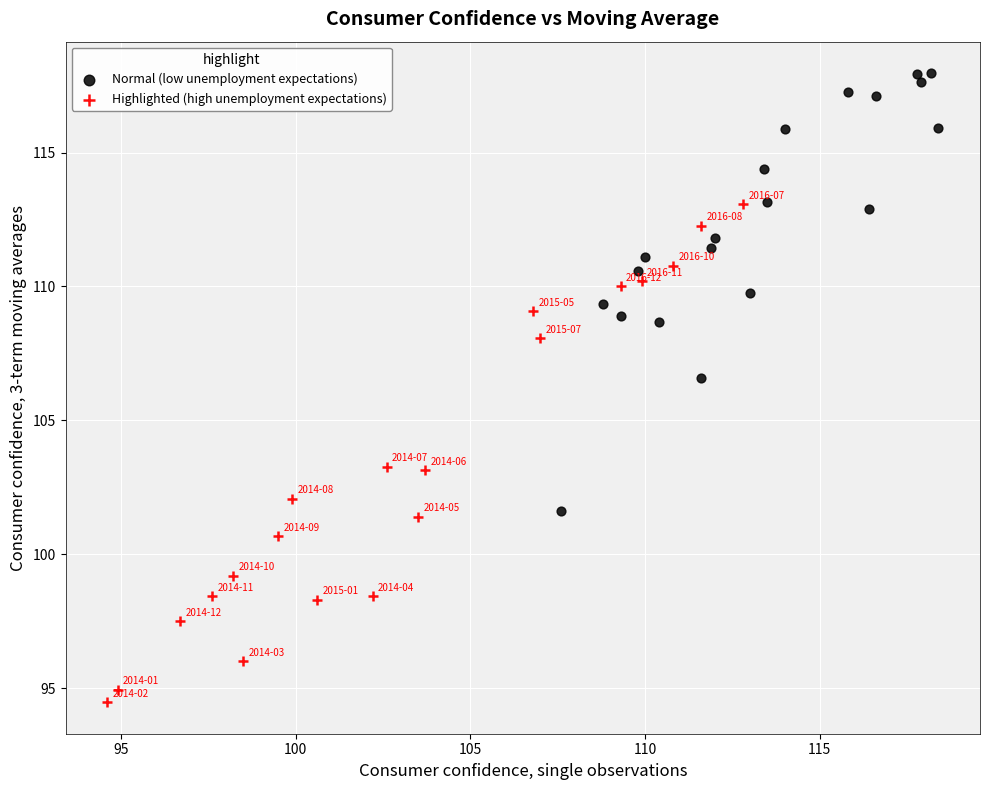

Which series reaches the maximum Y coordinate?

Normal (low unemployment expectations)